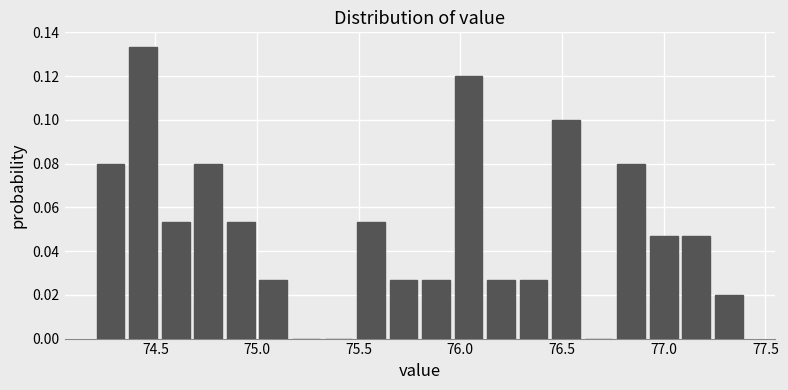

Around what value on the x-axis is the tallest bar? Give the approximate position of its centre, as read against the axis.

74.45